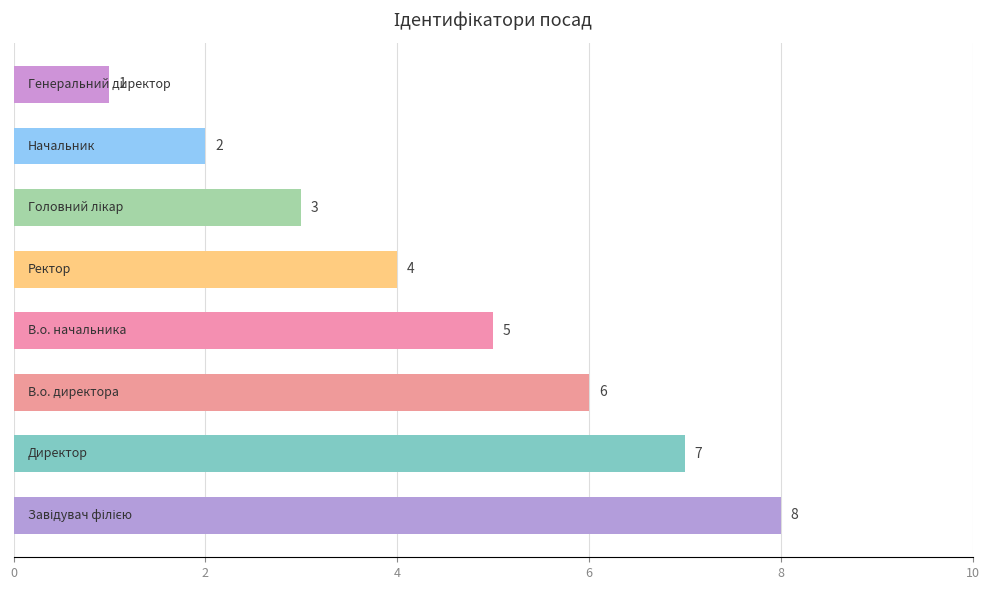

What is the sum of all values?

36